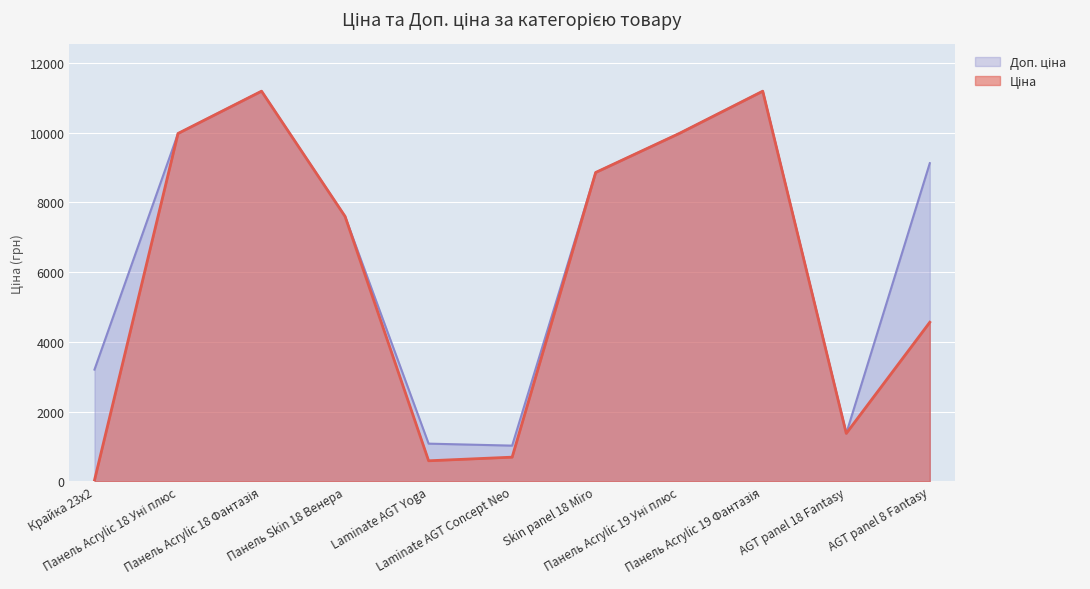

What position from the right is Панель Acrylic 19 Уні плюс?

4